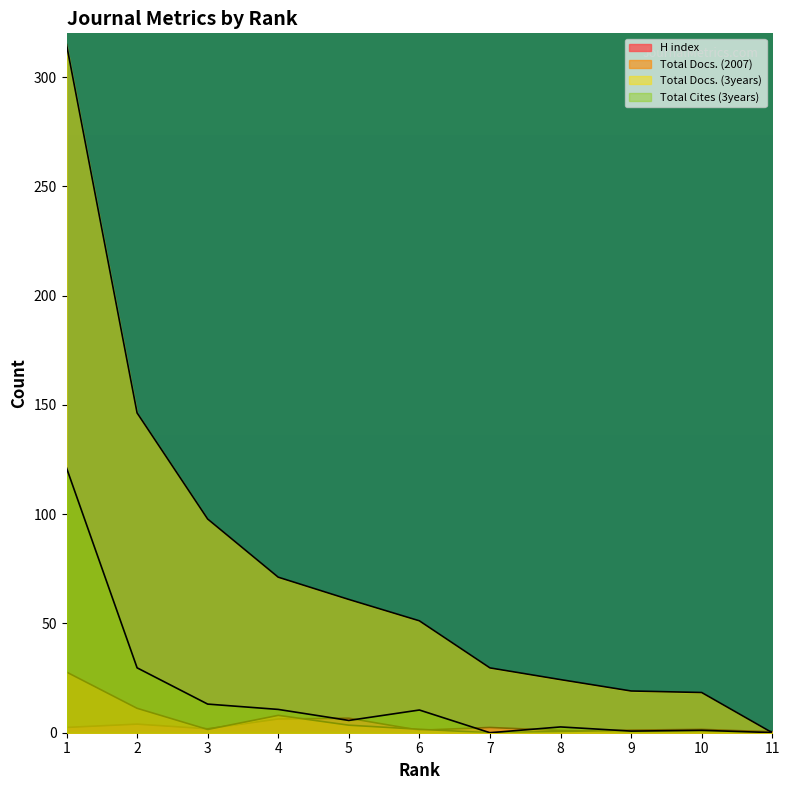

Reading left to right, list all the values displayed in this chart.

H index: 2.4	3.9	1.8	6.3	6.6	1.1	2.4	1.0	0.3	0.5	0.5
Total Docs. (2007): 27.8	11.2	1.5	8.0	3.5	1.6	0.0	0.6	1.2	1.5	0.4
Total Docs. (3years): 314.9	146.3	97.8	71.2	61.0	51.2	29.7	24.3	19.1	18.4	0.0
Total Cites (3years): 121.2	29.7	13.1	10.7	5.6	10.4	0.0	2.6	0.7	1.1	0.1